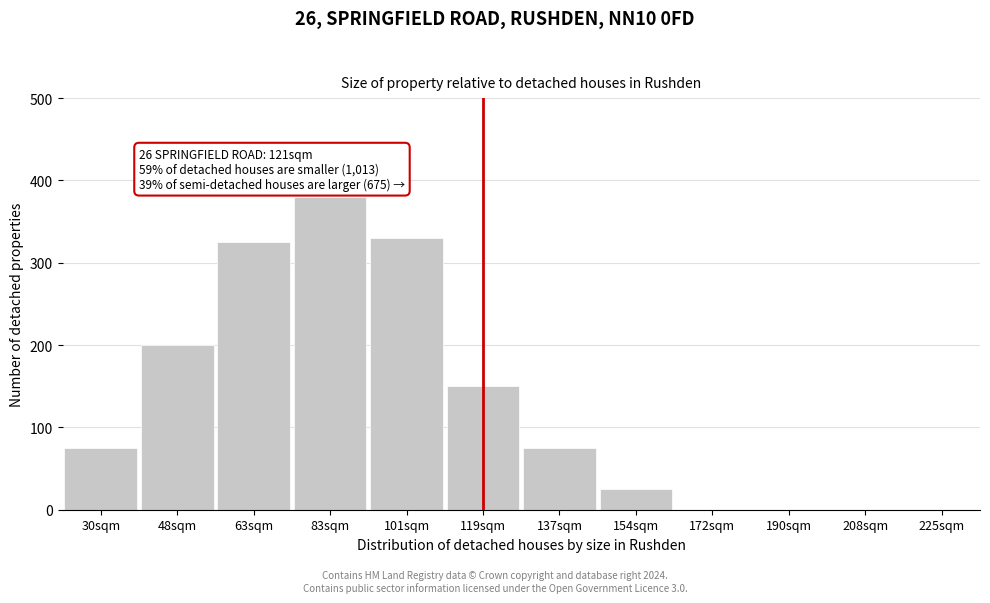

Reading right to left, extract all data points from this chart.

225sqm=0	208sqm=0	190sqm=0	172sqm=0	154sqm=25	137sqm=75	119sqm=150	101sqm=330	83sqm=380	63sqm=325	48sqm=200	30sqm=75